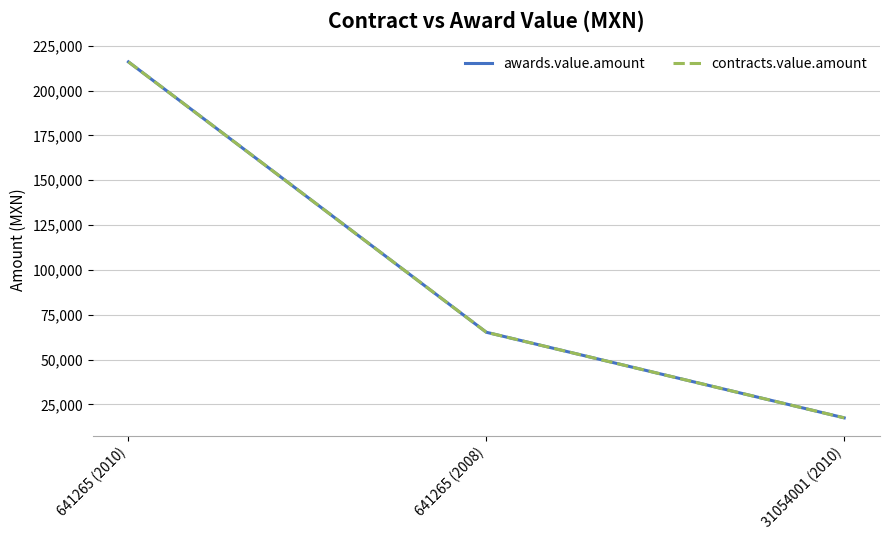

True or false: awards.value.amount has a value of 17512.0 at 31054001 (2010).

True